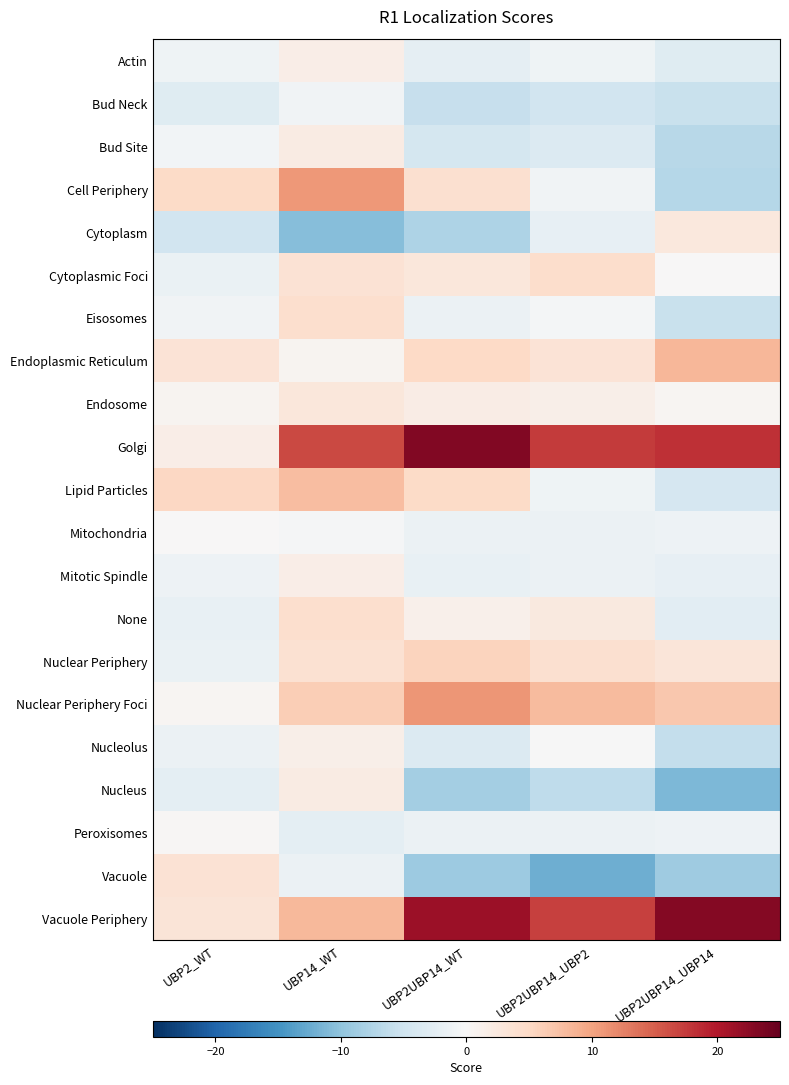

Count the number of data series in this chart.

21